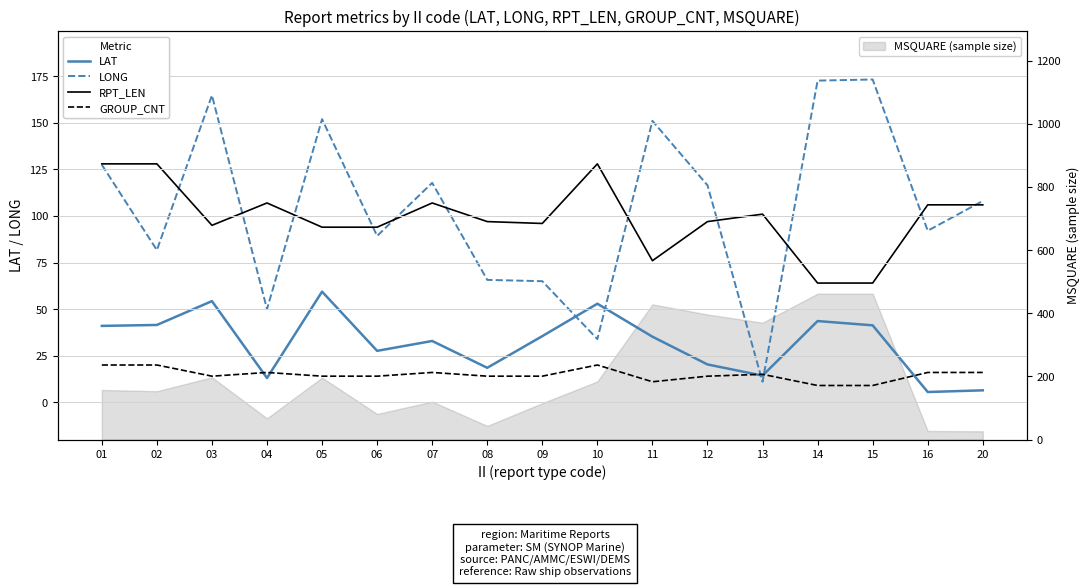

Which series has the largest total across all categories?

LONG